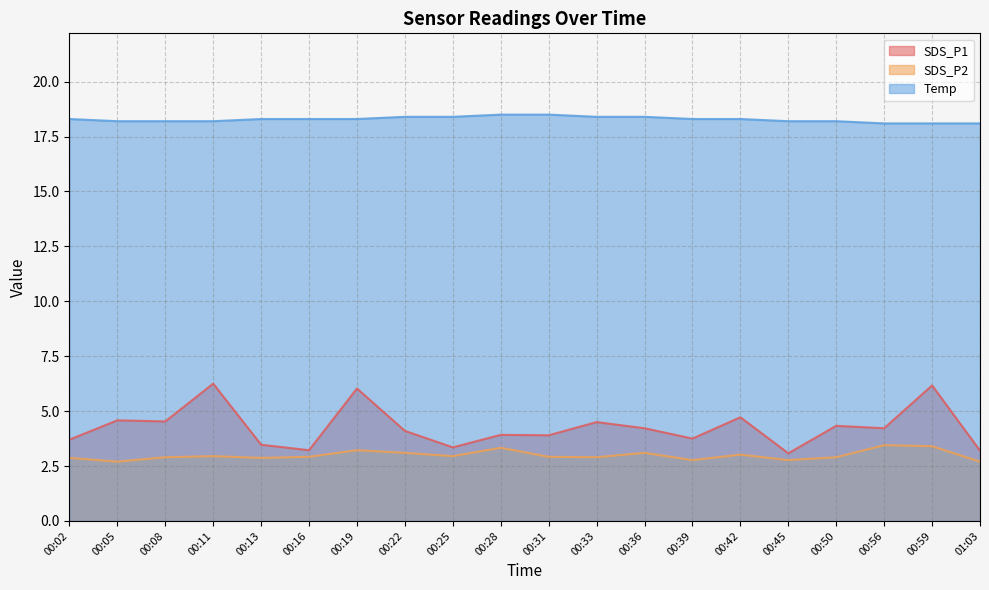

What position from the left is 00:59?

19